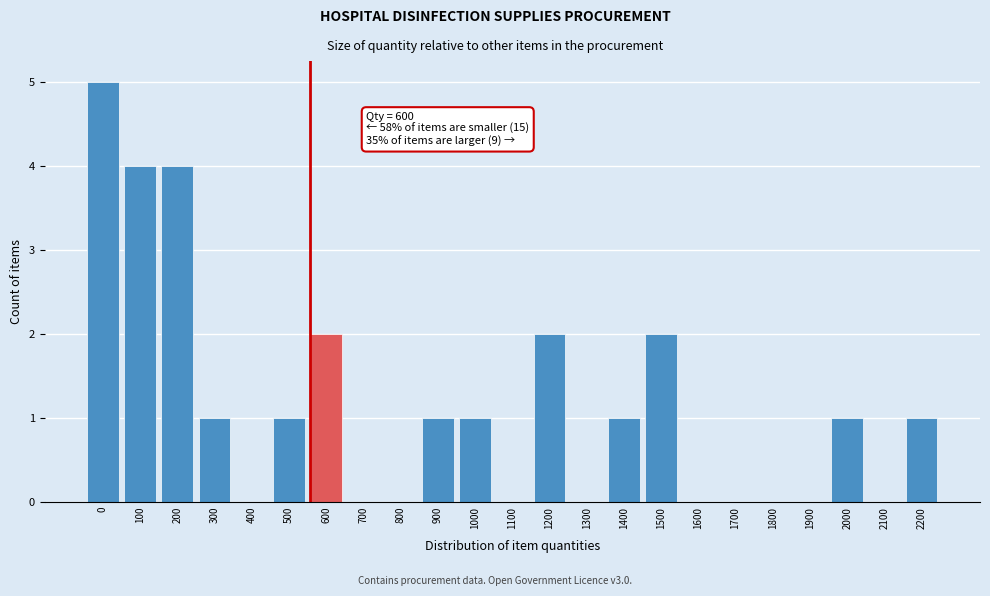

Reading right to left, what are all the values shown in this chart?

2200=1	2100=0	2000=1	1900=0	1800=0	1700=0	1600=0	1500=2	1400=1	1300=0	1200=2	1100=0	1000=1	900=1	800=0	700=0	600=2	500=1	400=0	300=1	200=4	100=4	0=5